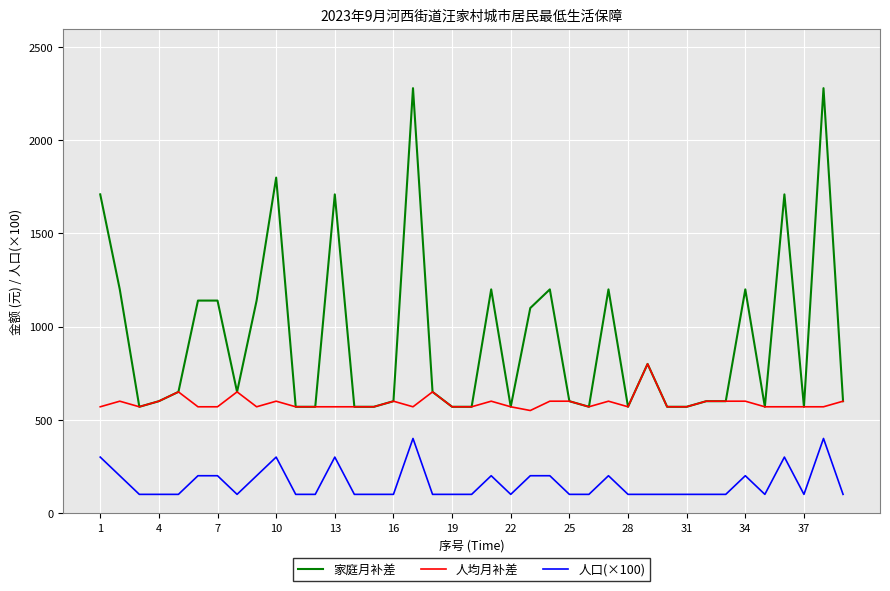

List the series in order of their peak value, lowest first.

人口(×100), 人均月补差, 家庭月补差